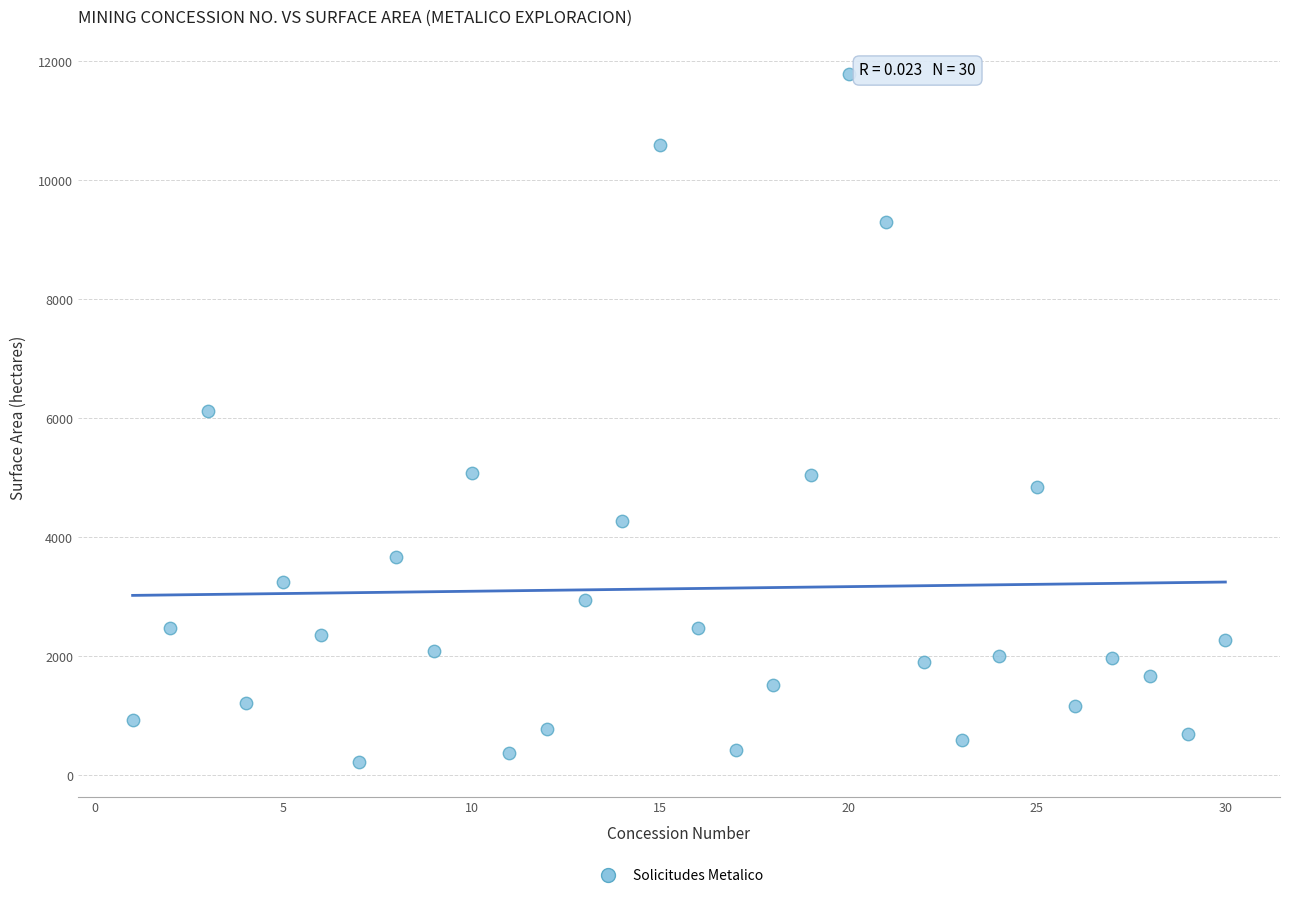

What is the range of Y values (max minus min)?

11569.0